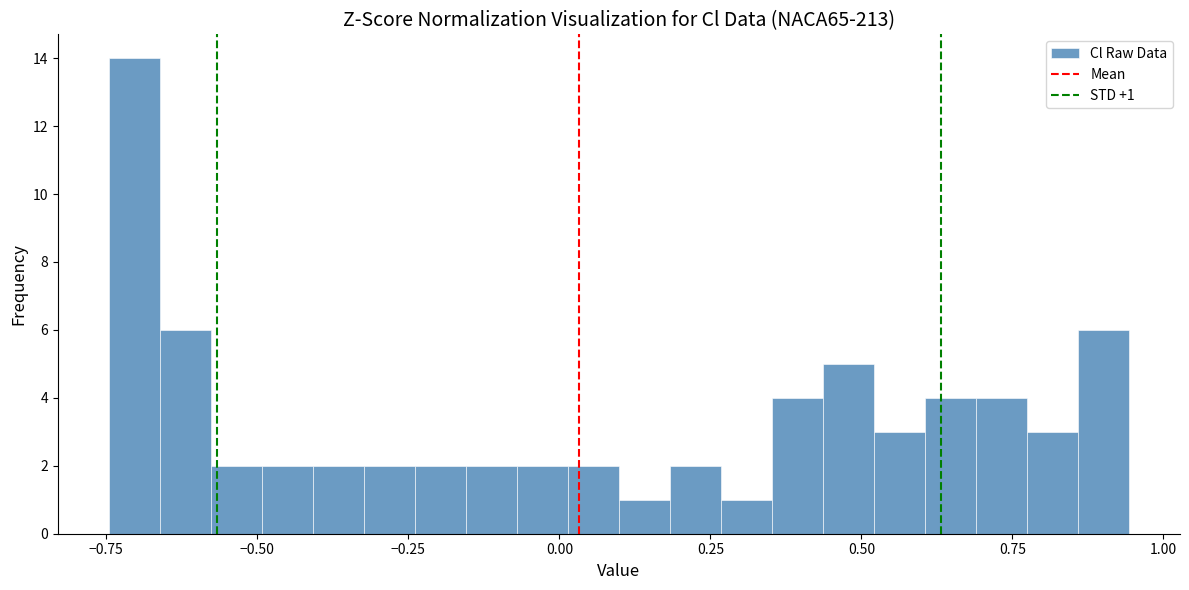

Around what value on the x-axis is the tallest bar? Give the approximate position of its centre, as read against the axis.

-0.70